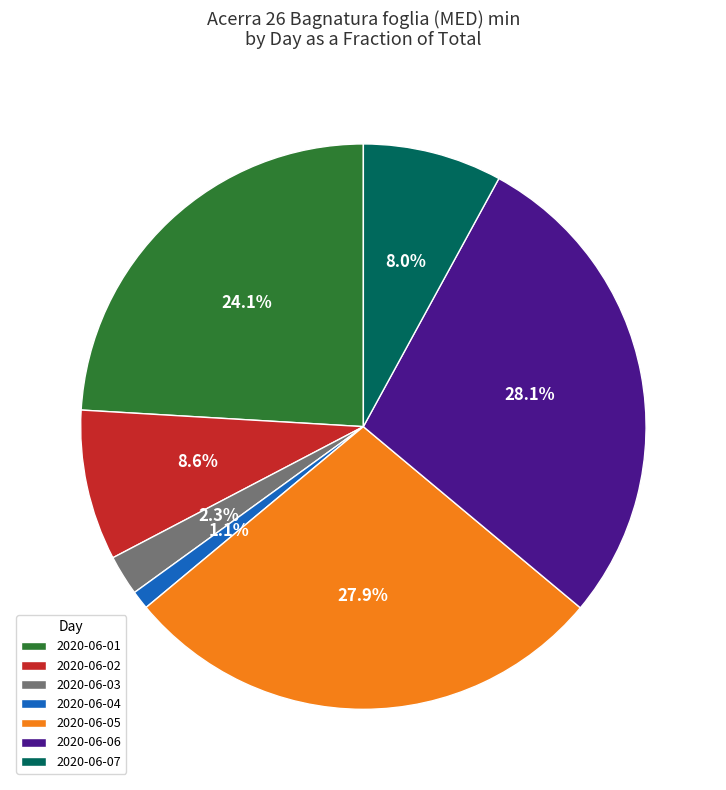

What percentage is the 2020-06-05 slice, to the nearest percent?

28%